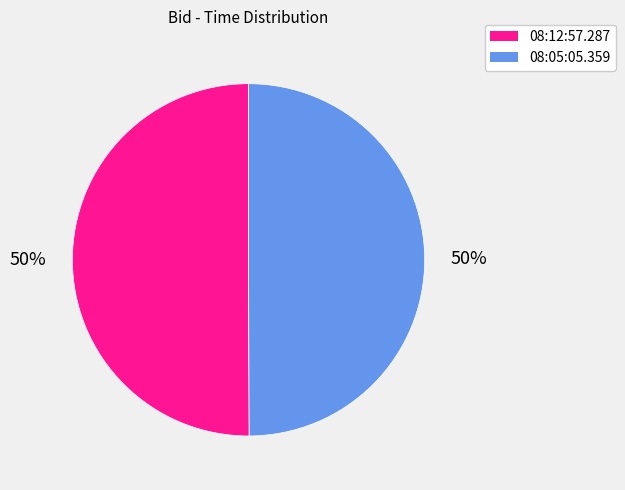

Approximately how many times larger is the value at 08:05:05.359 compared to 08:12:57.287?

1.0